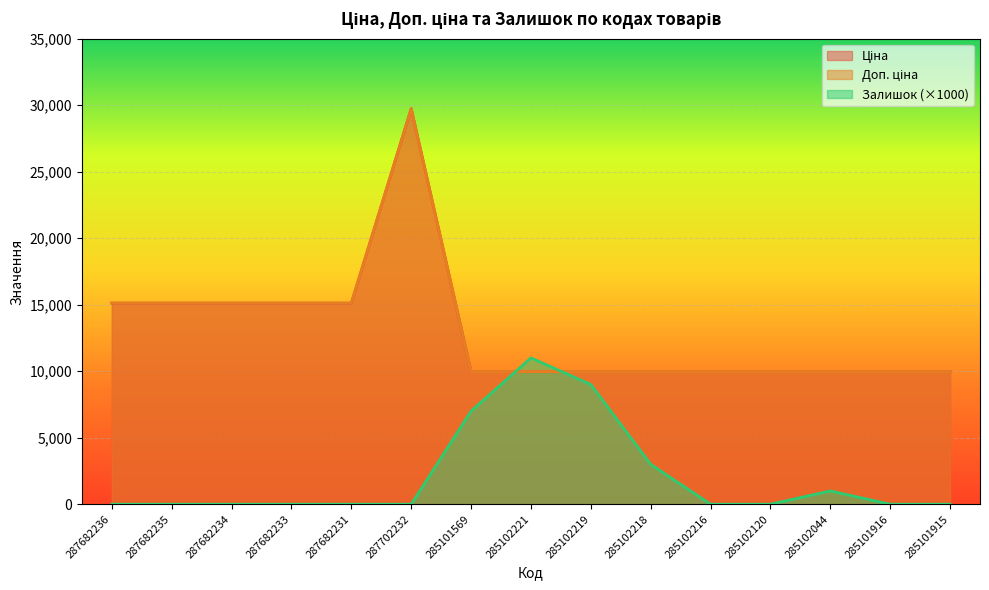

What is the greatest value displayed?

29747.2